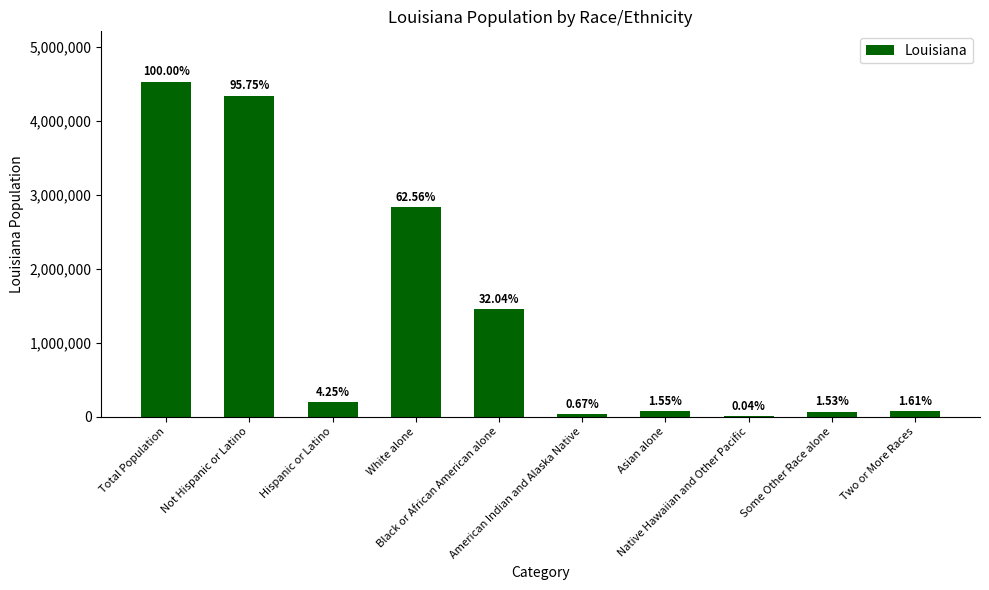

What is the change in value from Black or African American alone to Asian alone?

-1382264